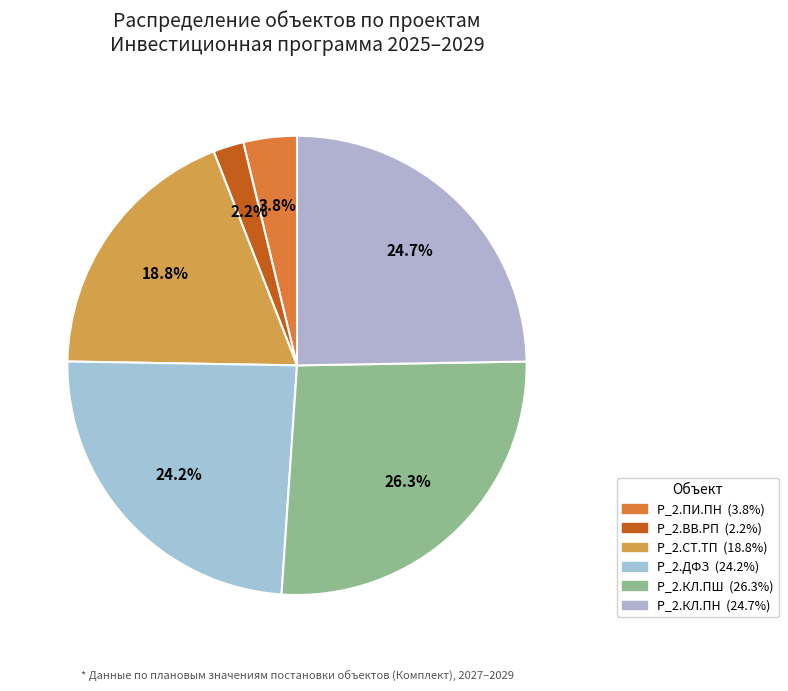

True or false: P_2.ДФЗ accounts for 24% of the total.

True